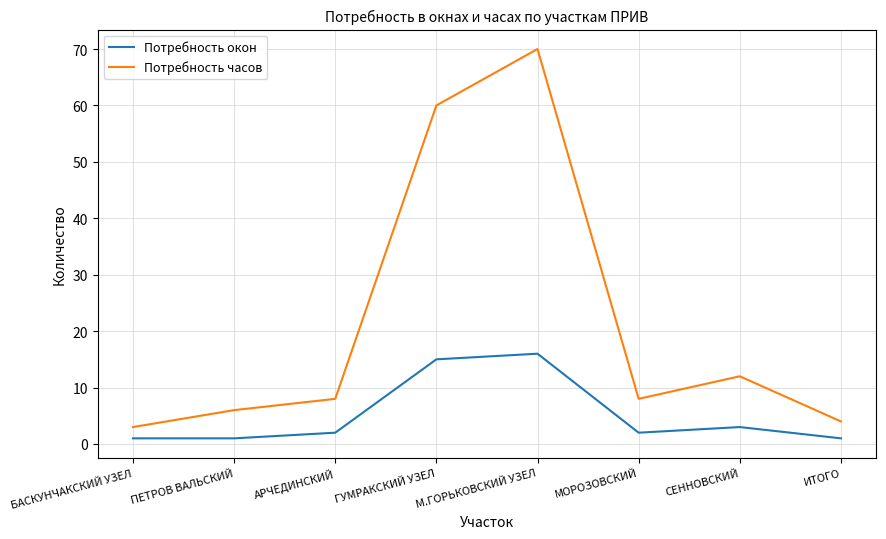

True or false: Потребность окон and Потребность часов cross at least once.

False